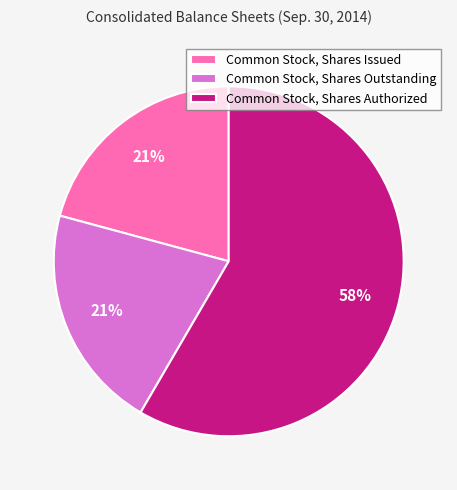

What is the largest slice in the pie chart?

Common Stock, Shares Authorized